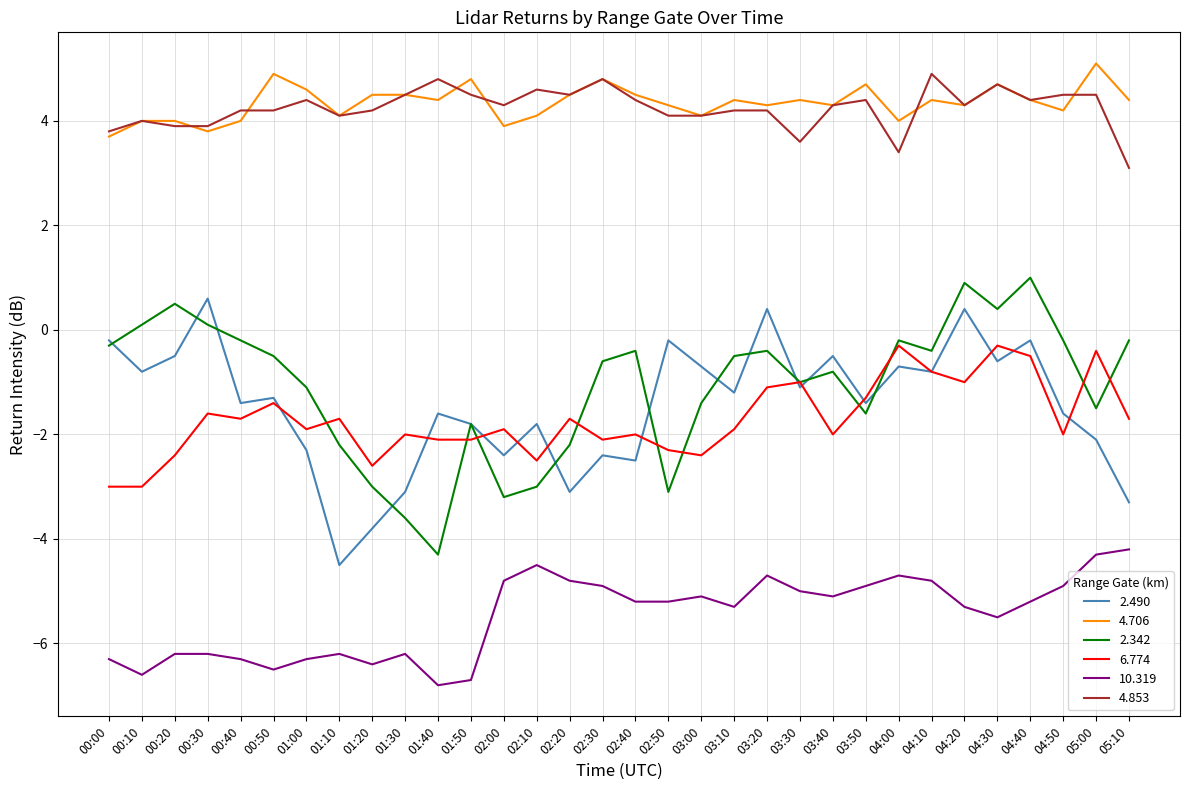

What is the maximum value for 6.774?

-0.3